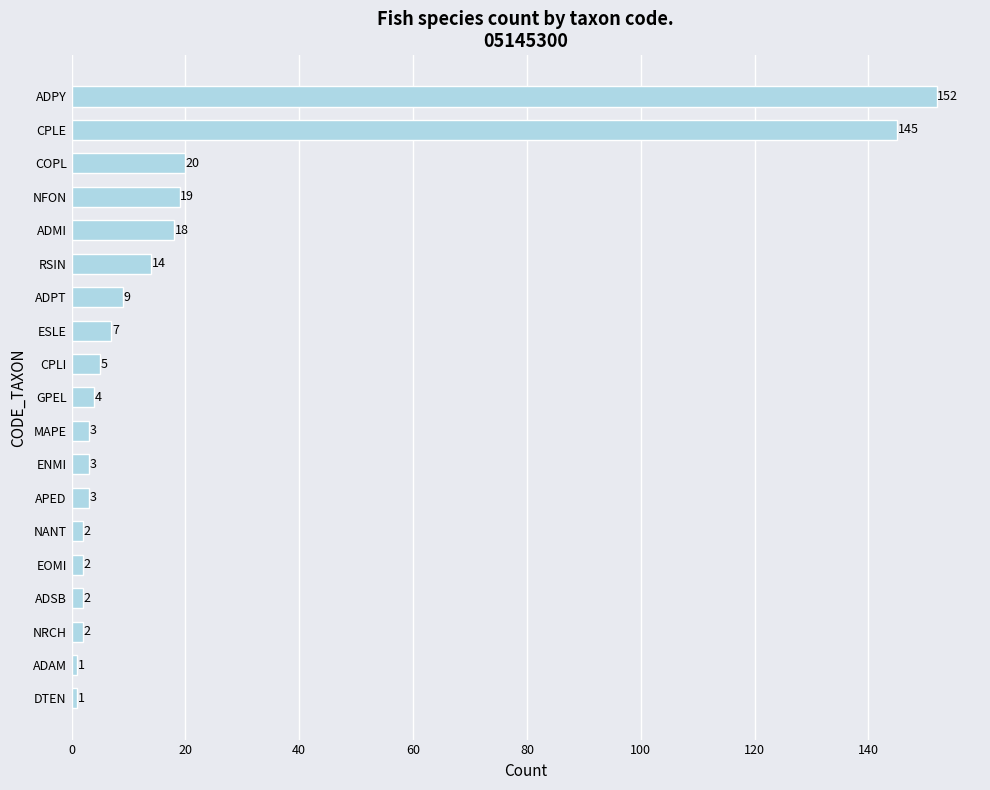

How many bars are there in total?

19